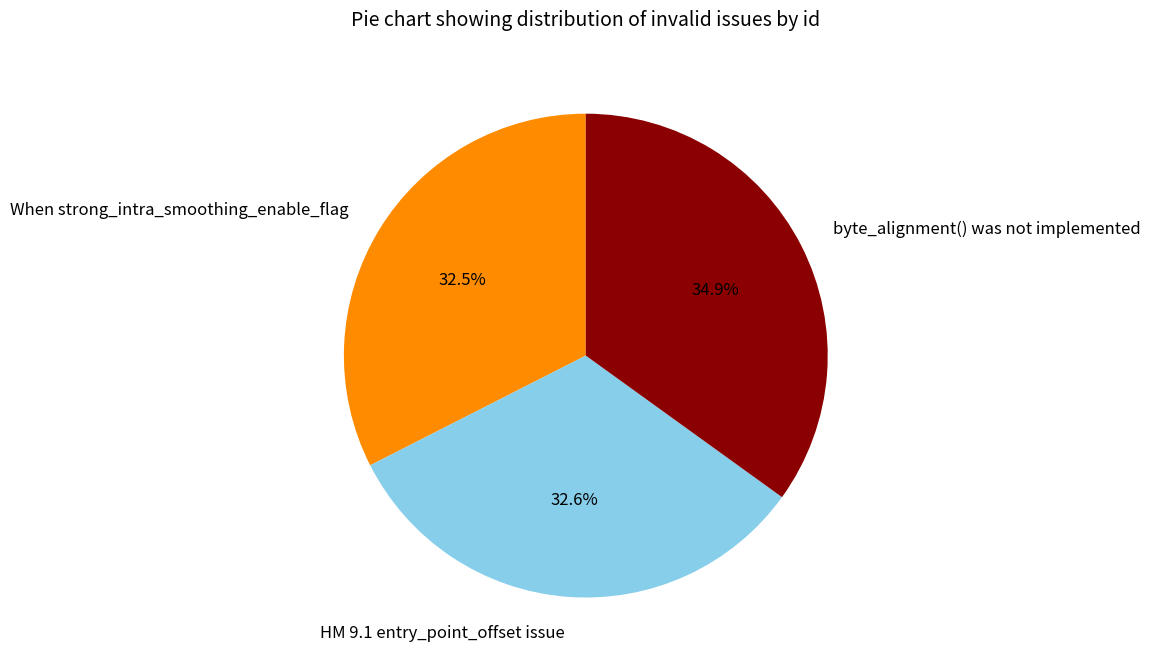

To the nearest percent, what percentage of the pie is HM 9.1 entry_point_offset issue?

33%